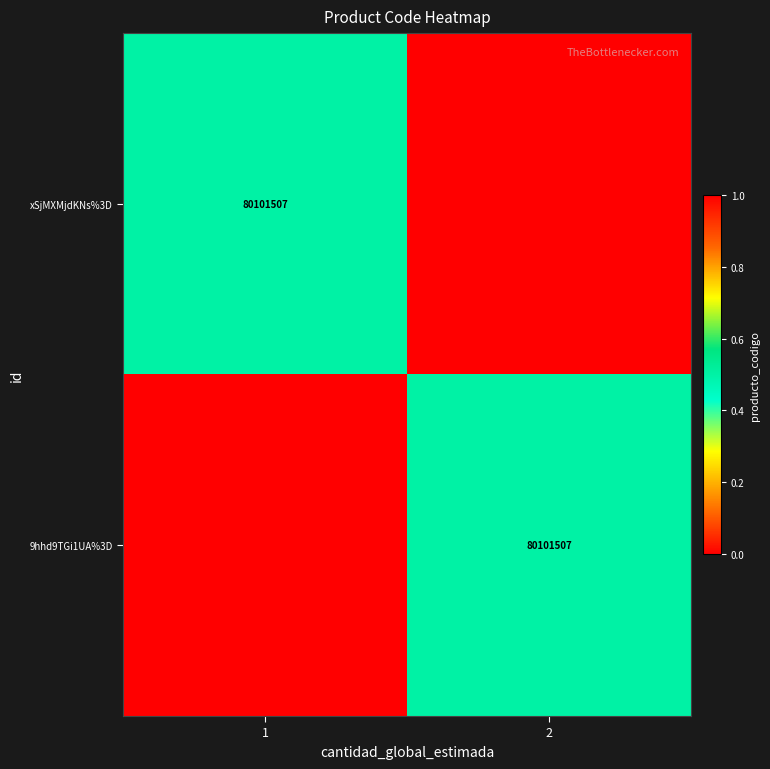

Which has a higher value, 2 or 1?

1